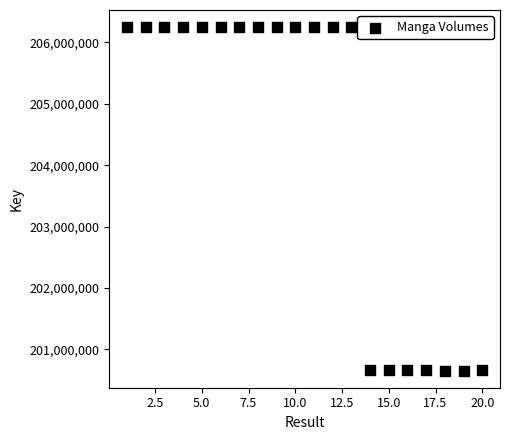

What is the range of Y values (max minus min)?

5594674